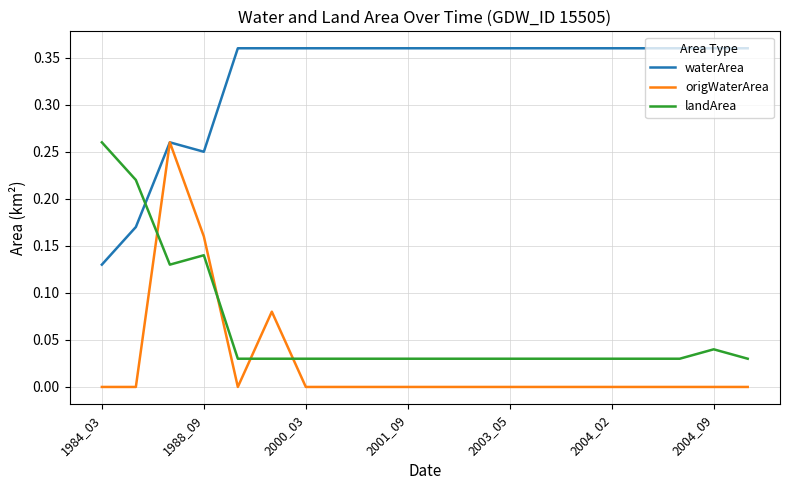

Which series has the largest total across all categories?

waterArea